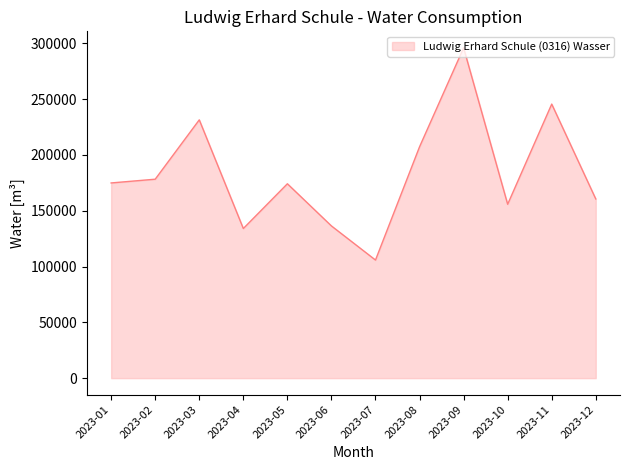

Is it true that the value at 2023-01 is 114918?

False